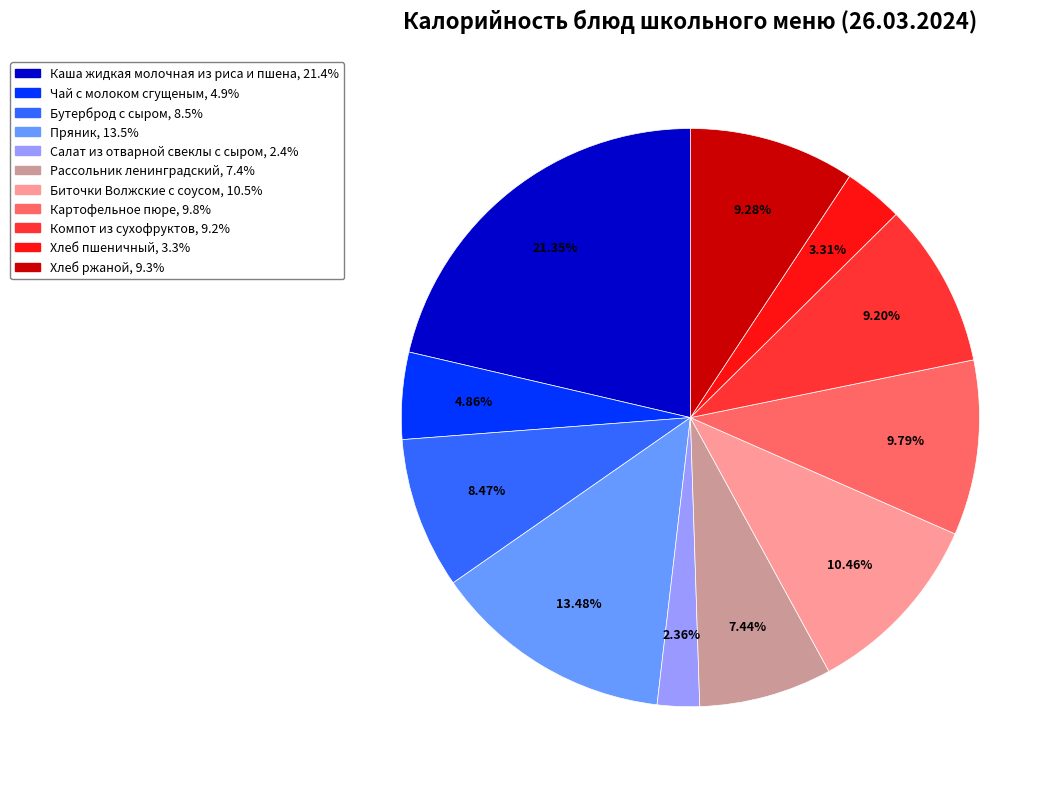

Which has a higher value, Рассольник ленинградский or Компот из сухофруктов?

Компот из сухофруктов